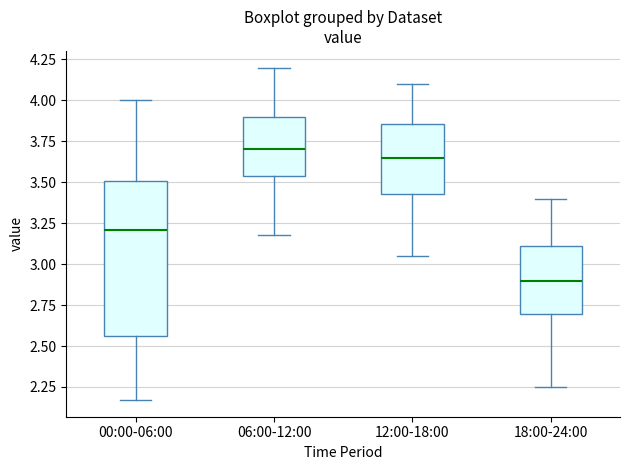

Where is the upper edge of the box for 00:00-06:00 on the y-axis? The values are not printed on the chart, so give them approximately, as read against the axis.

3.50